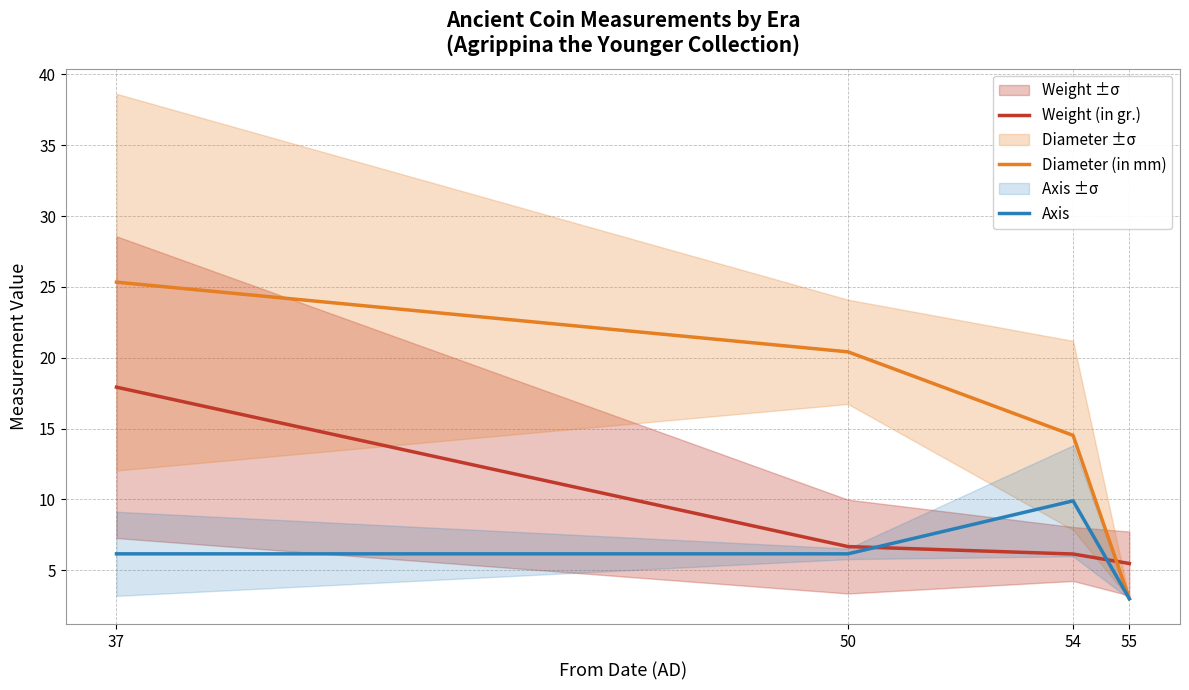

Which series has the largest range (max minus min)?

Diameter (in mm)